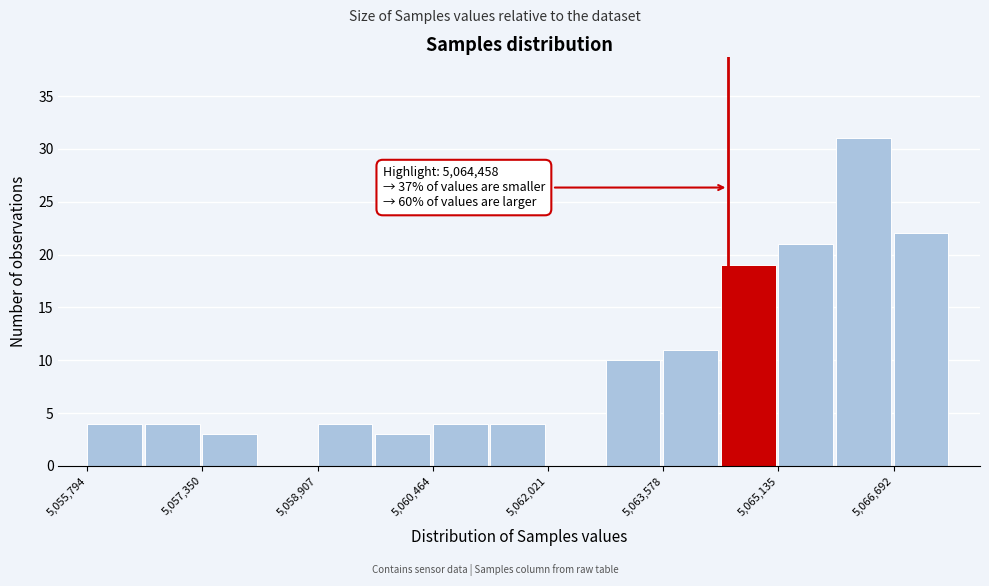

Around what value on the x-axis is the tallest bar? Give the approximate position of its centre, as read against the axis.

5066200